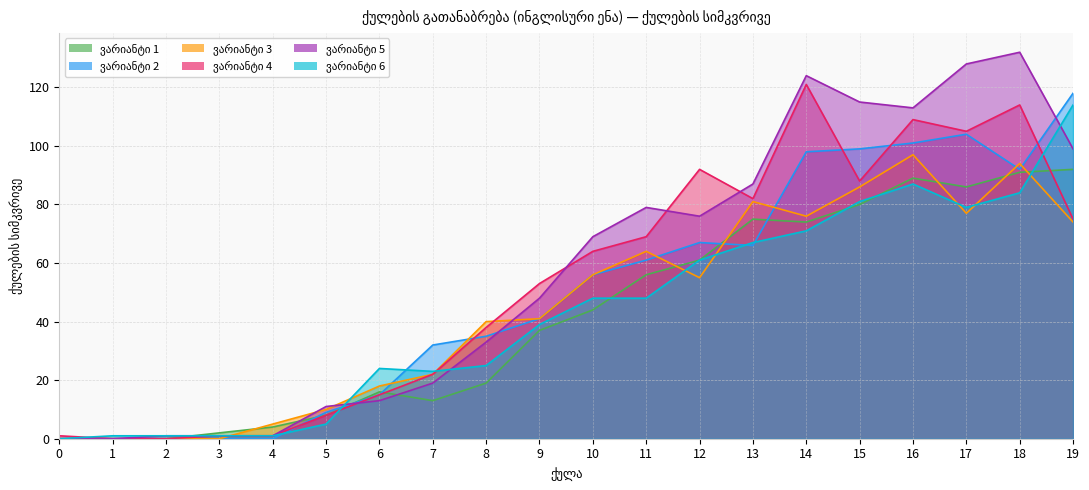

Does the chart have visible grid lines?

Yes